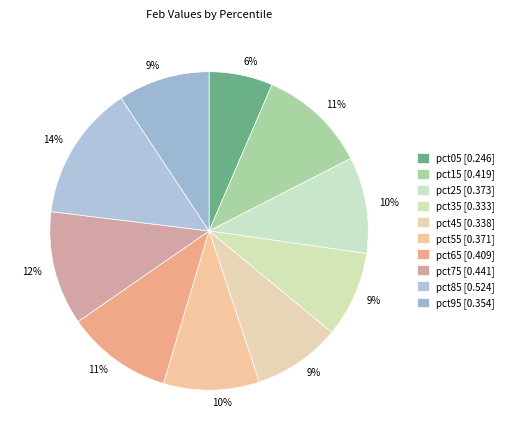

How many segments does this pie chart have?

10